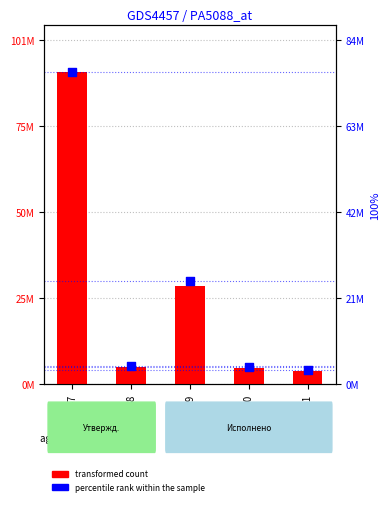

At which category is the sum across all series the highest?

GSM685447